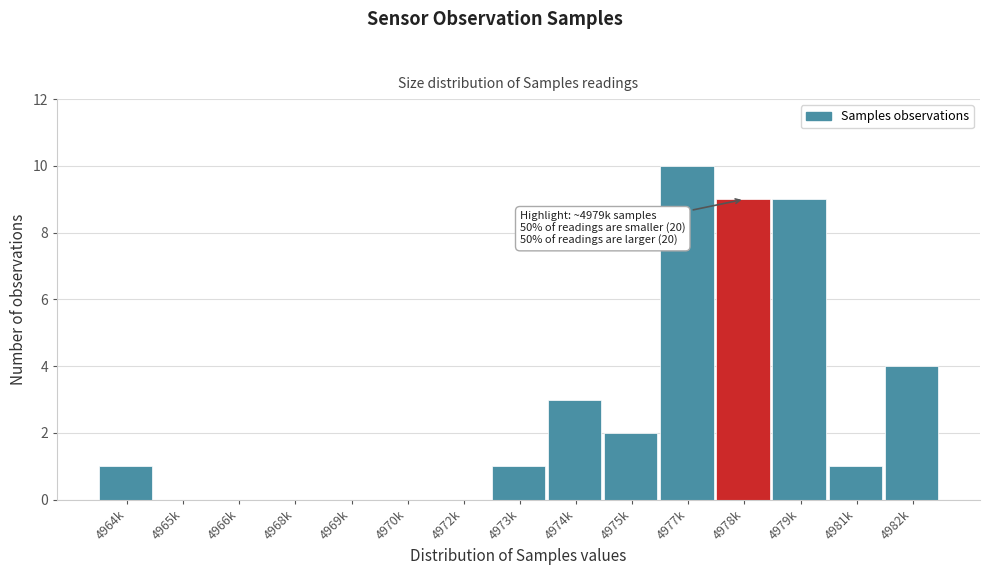

Reading left to right, what are all the values shown in this chart?

4964k=1	4965k=0	4966k=0	4968k=0	4969k=0	4970k=0	4972k=0	4973k=1	4974k=3	4975k=2	4977k=10	4978k=9	4979k=9	4981k=1	4982k=4